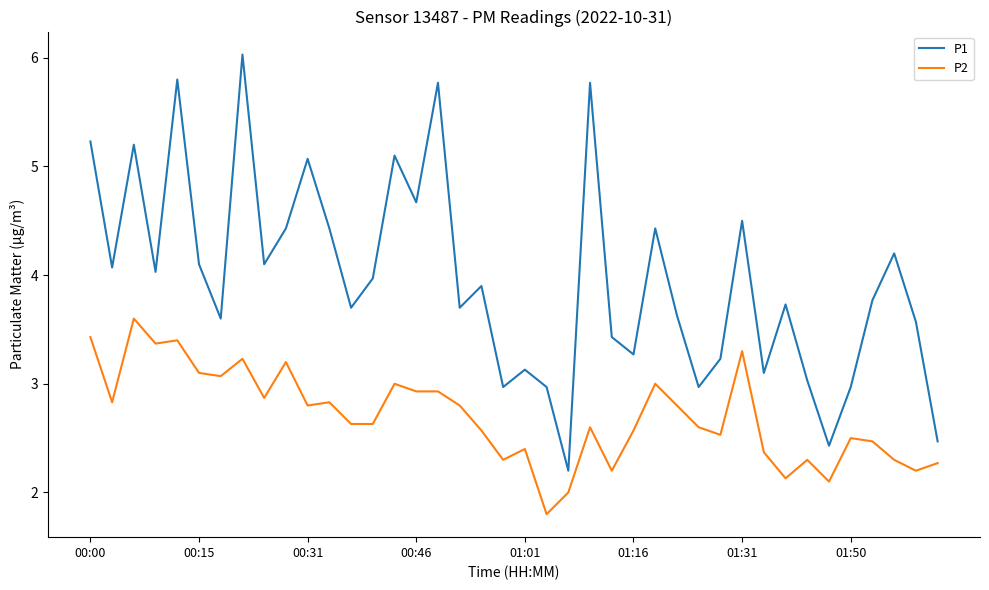

True or false: P1 and P2 intersect in this chart.

False